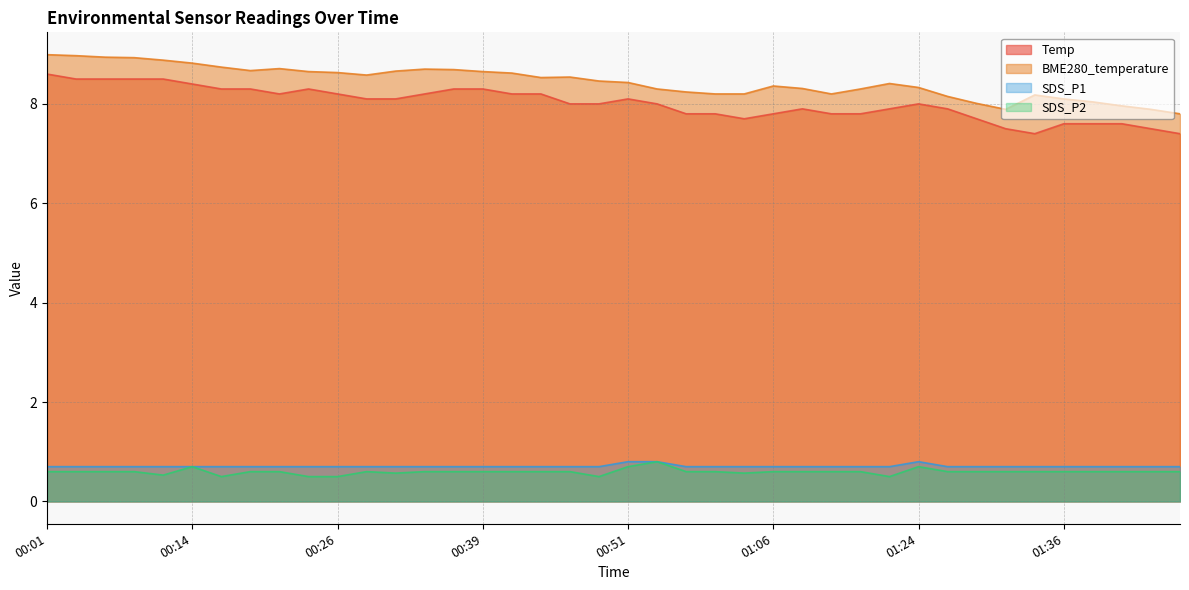

What is the total value across all series at 00:39?

18.2